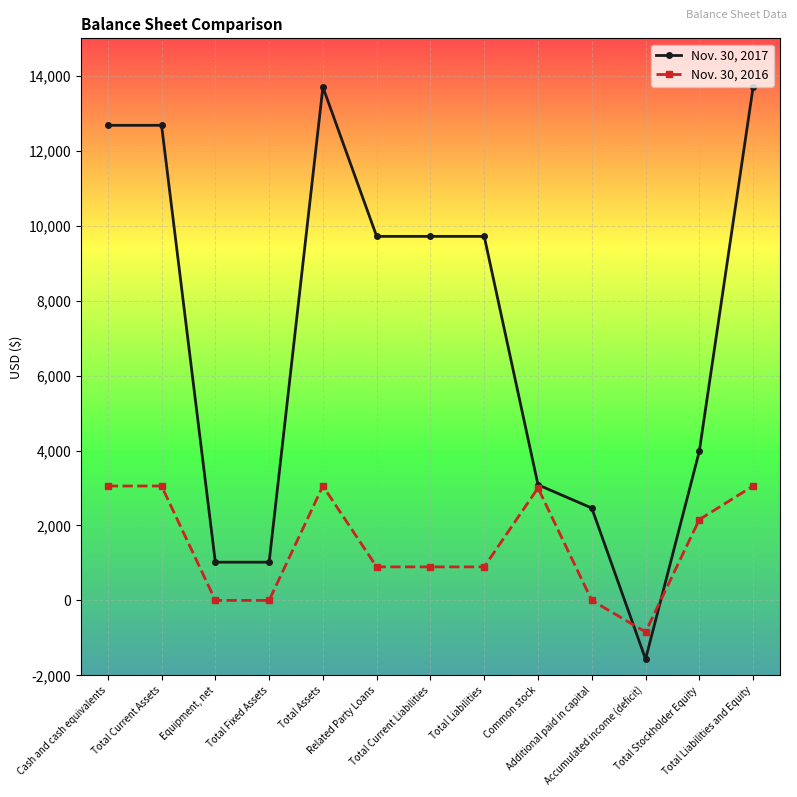

At how many categories does at least one series exceed 6756?

7